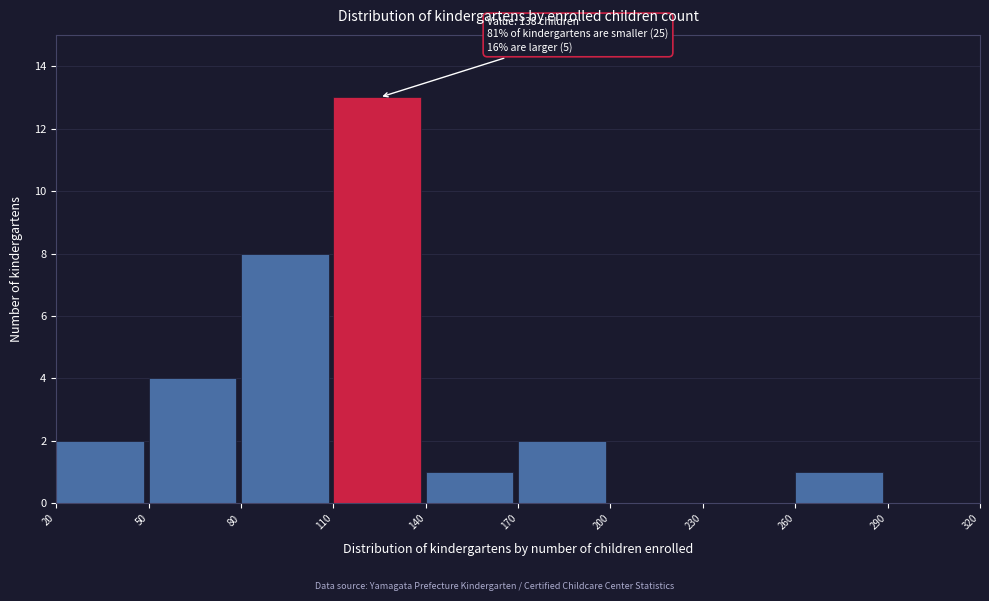

Which range on the x-axis has the tallest bar?

110 to 140